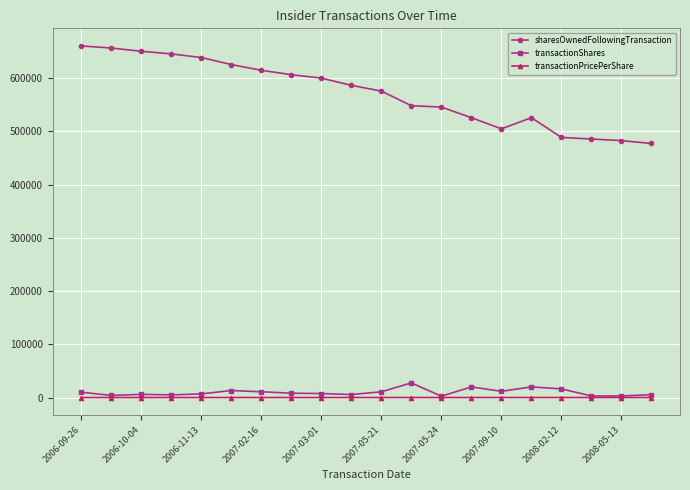

Which series has the largest range (max minus min)?

sharesOwnedFollowingTransaction